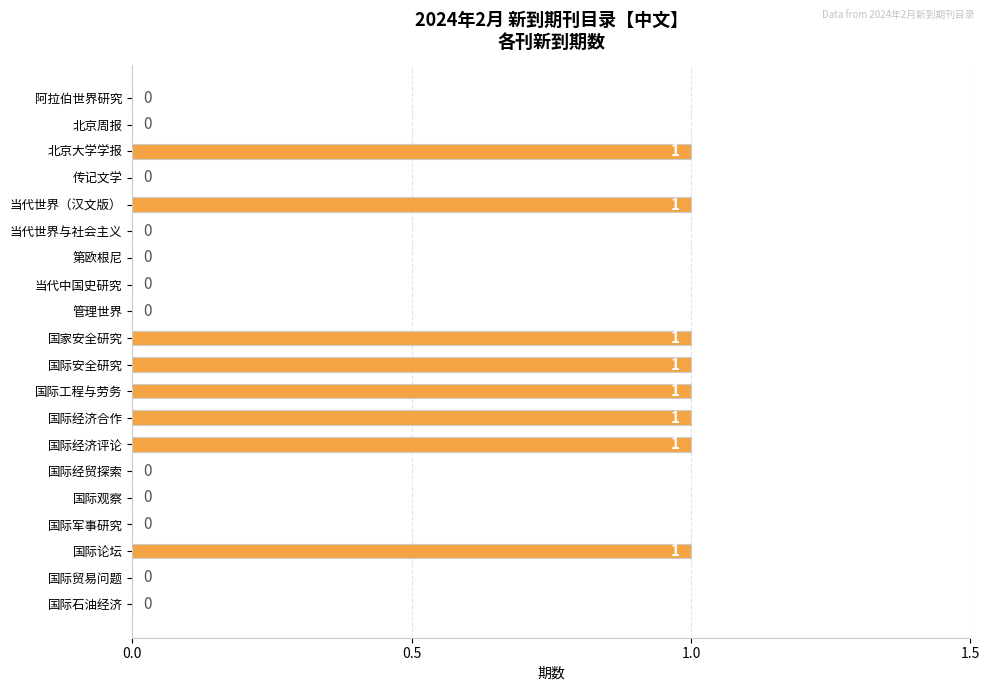

Between 国际论坛 and 阿拉伯世界研究, which is larger?

国际论坛